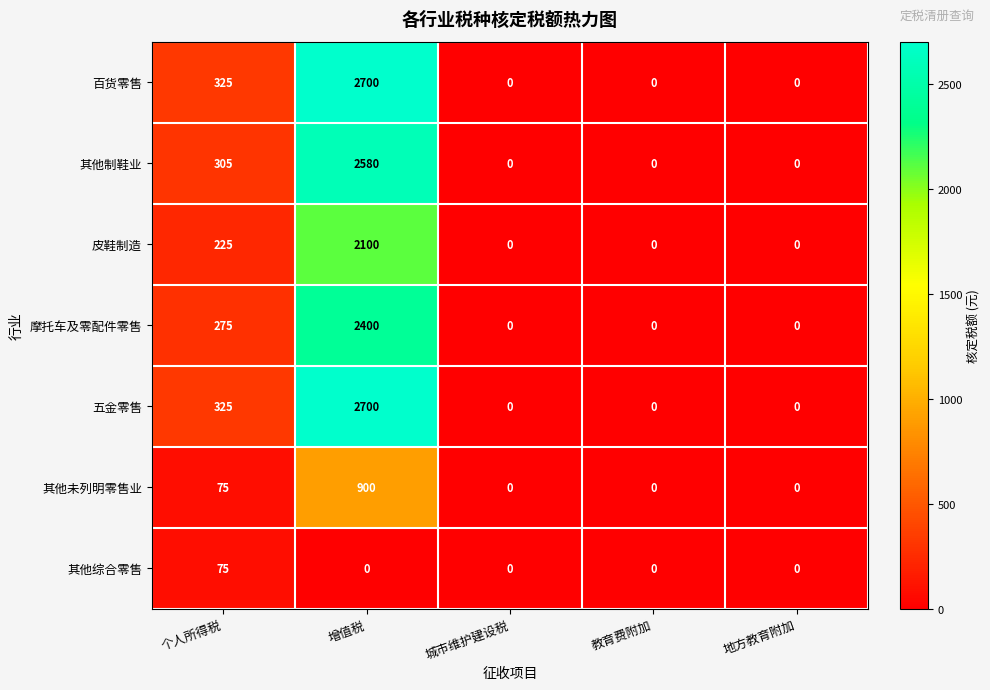

What is the difference between the maximum and minimum values in the 其他综合零售 series?

75